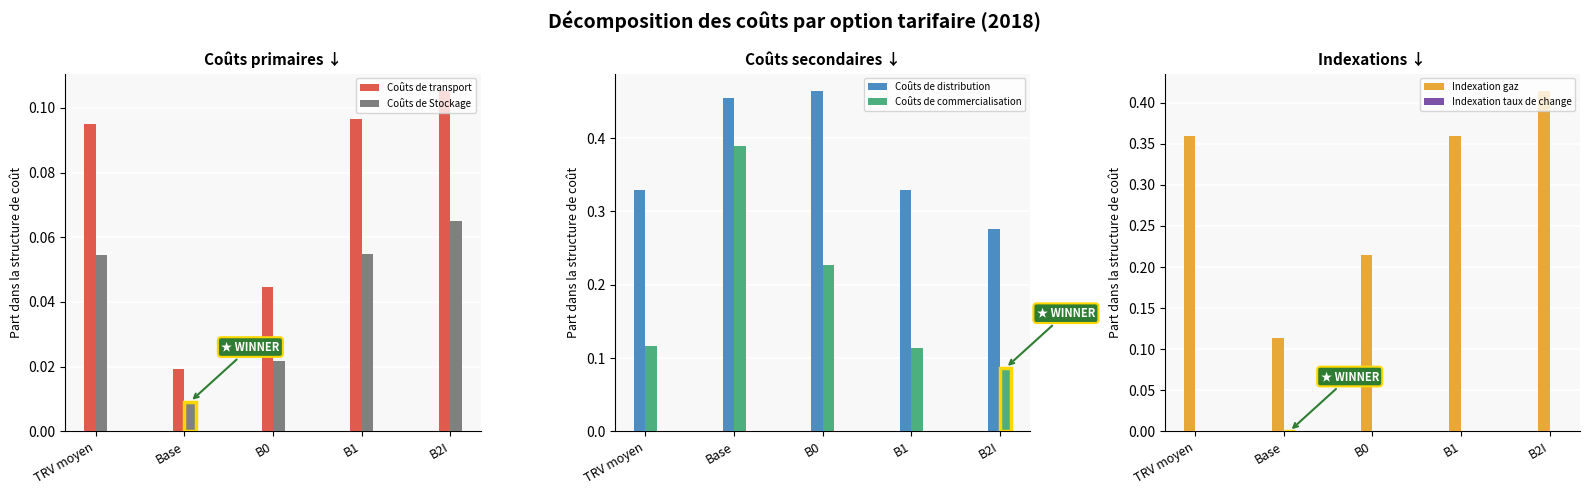

Are the bars grouped side by side (vs. stacked)?

Yes